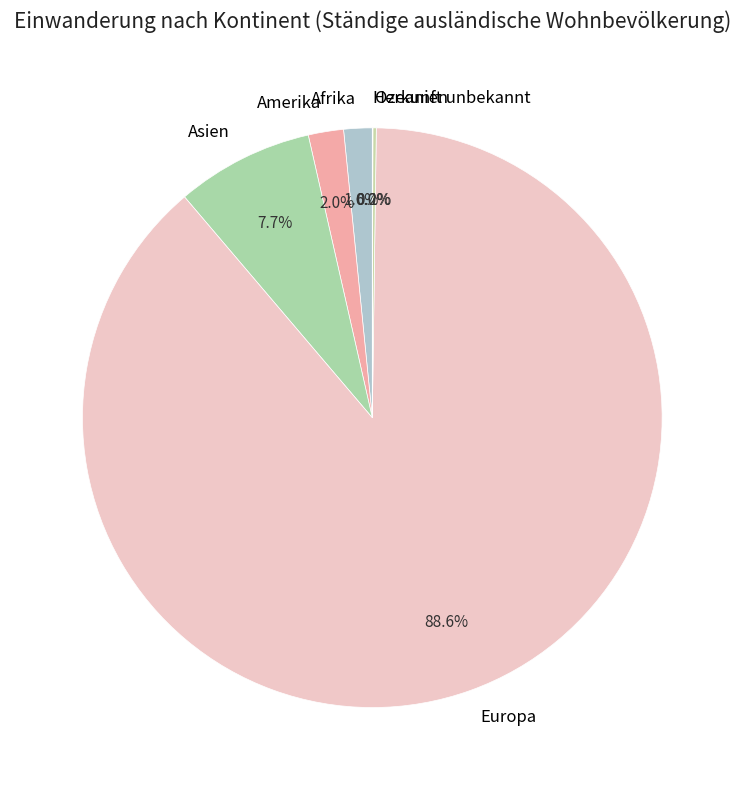

Does Amerika represent more than half of the total?

No